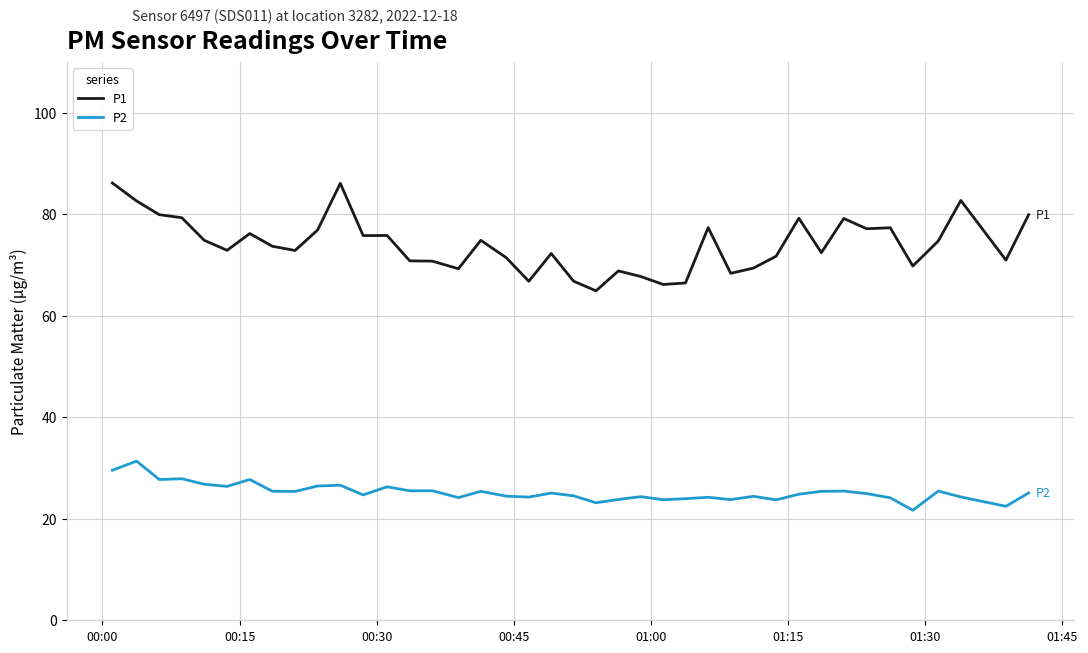

True or false: P1 and P2 cross at least once.

False